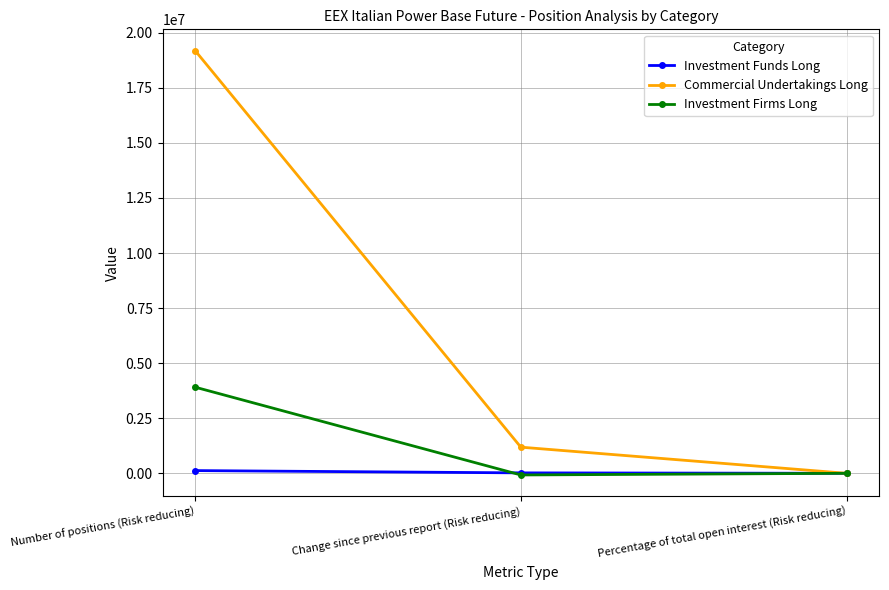

What is the label of the 2nd point from the right?

Change since previous report (Risk reducing)